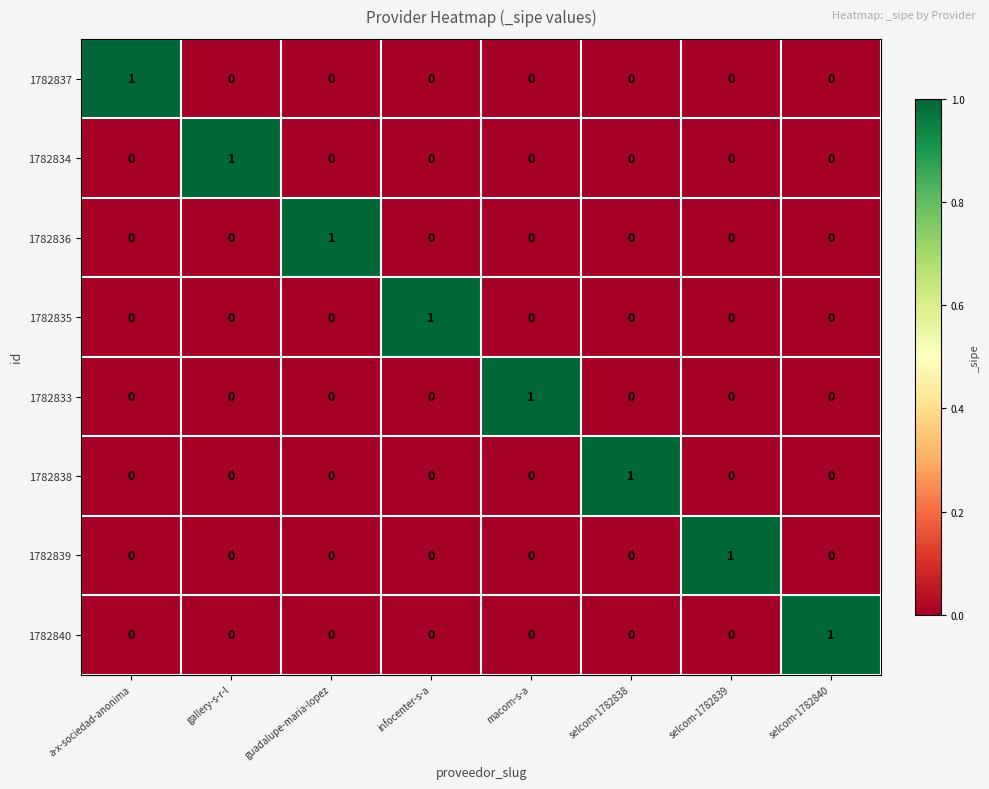

At which label does 1782838 reach its peak?

selcom-1782838